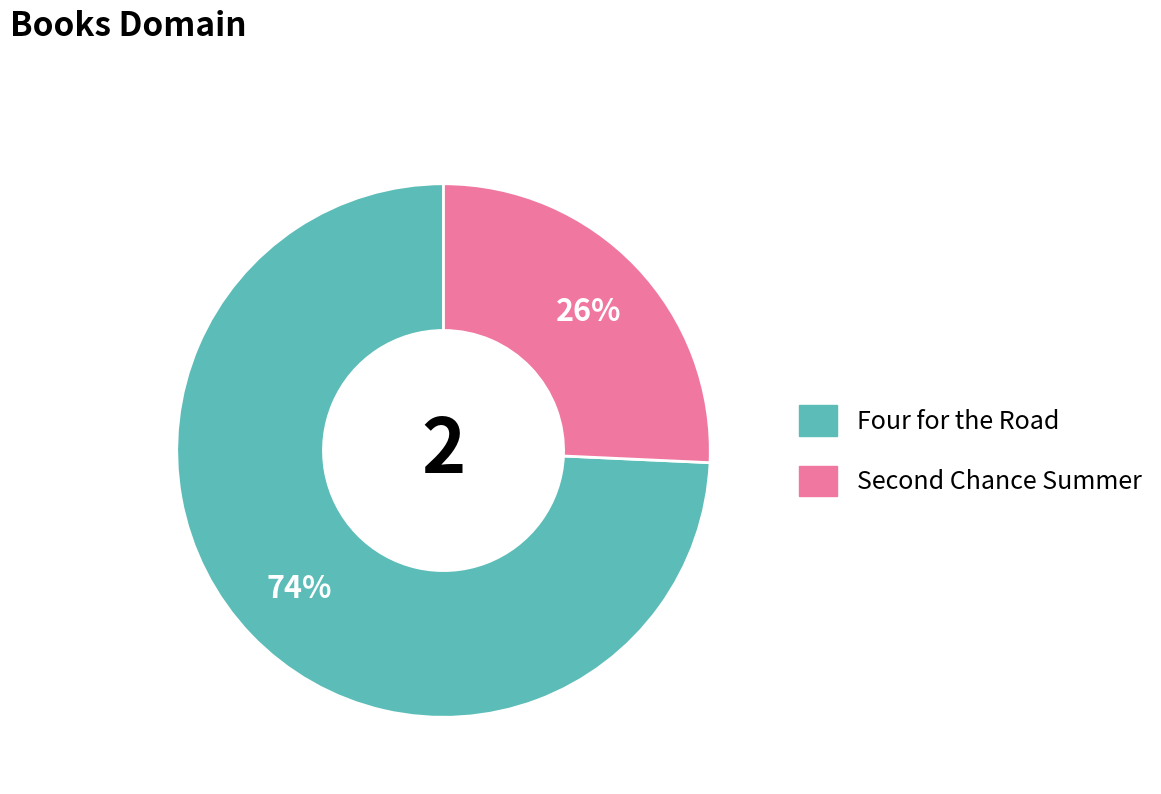

Is there a majority slice in this chart?

Yes